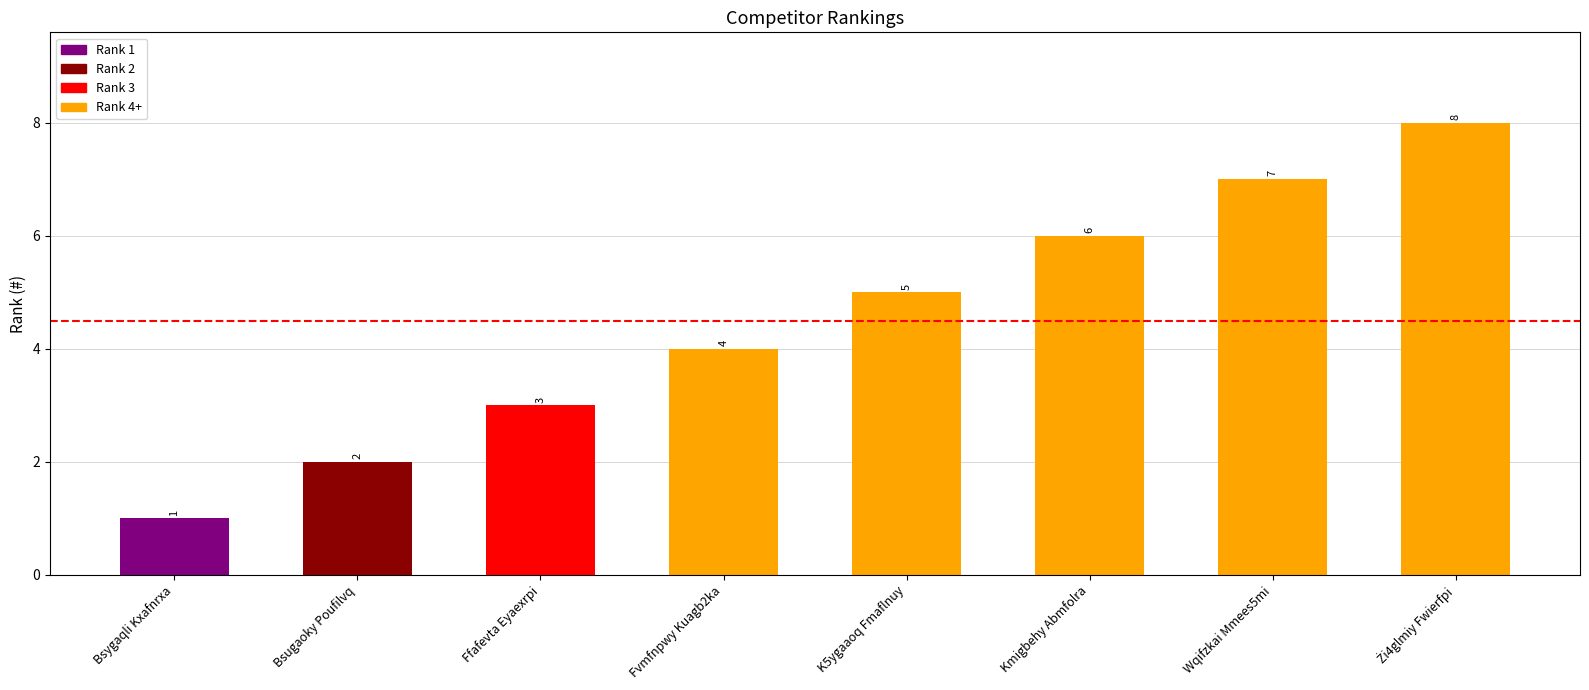

How many distinct data groups are displayed?

1